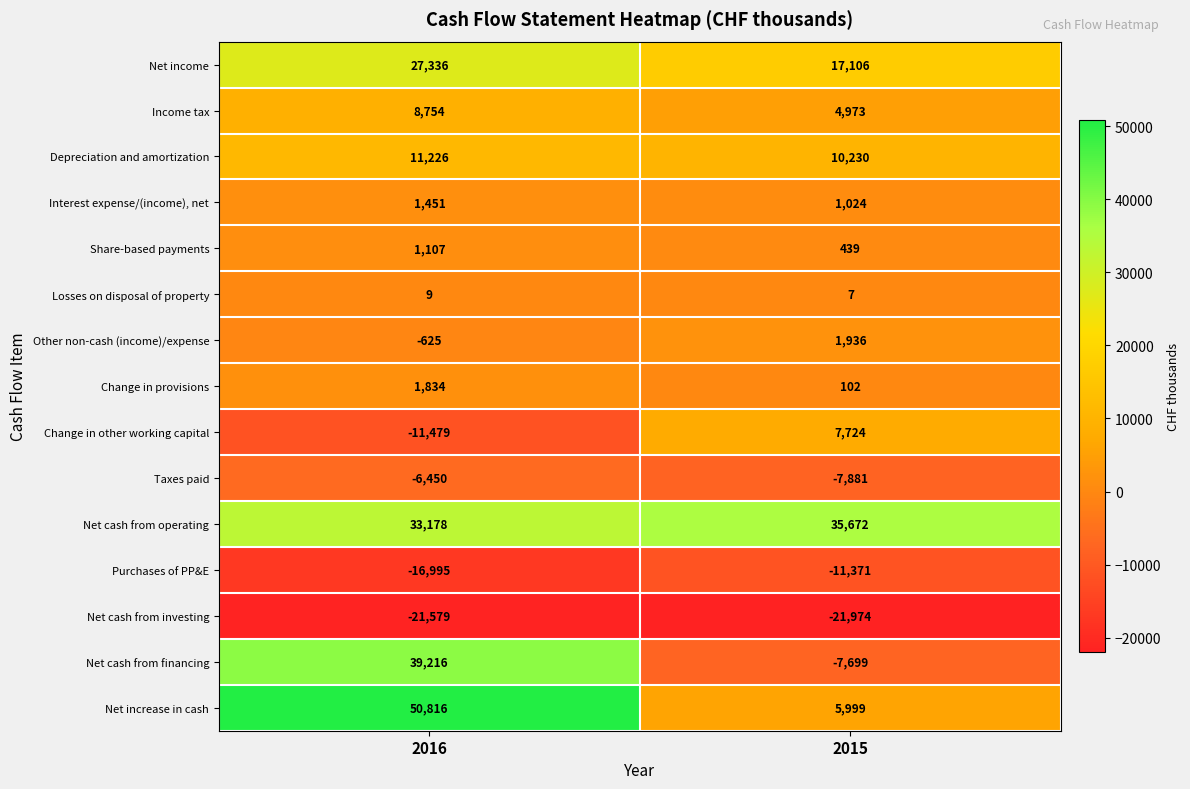

What is the average value of the Net cash from investing series?

-21776